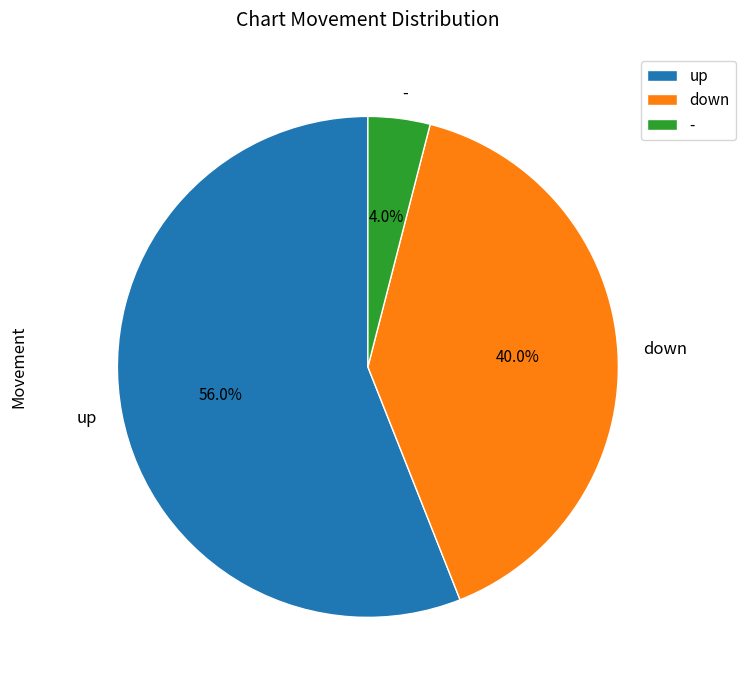

True or false: up accounts for 63% of the total.

False